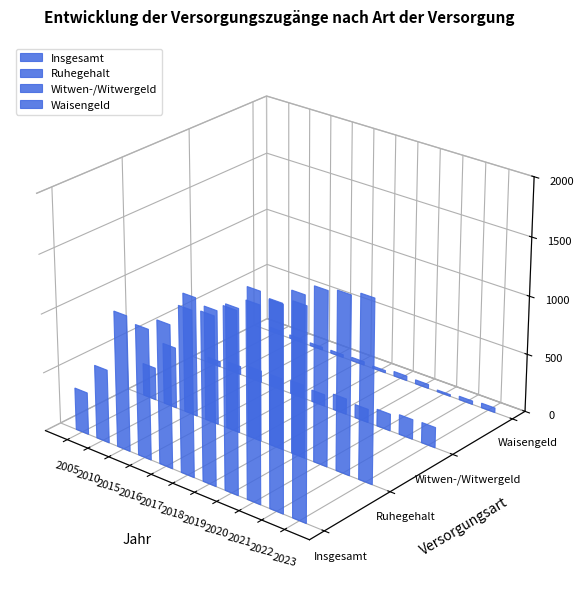

How many groups of bars are there?

11